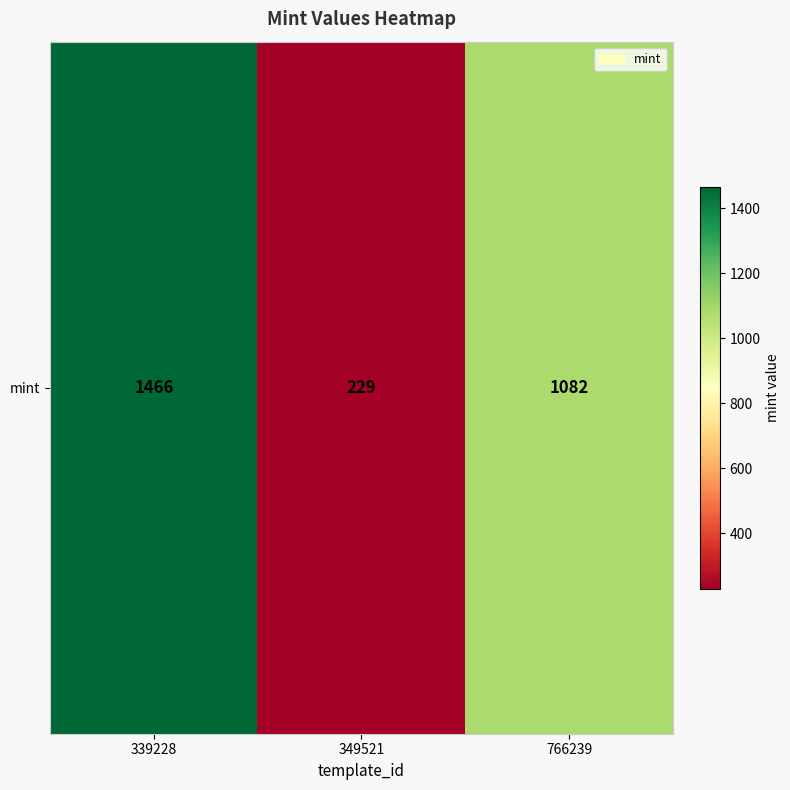

Count the values in the range 229 to 1466.

3